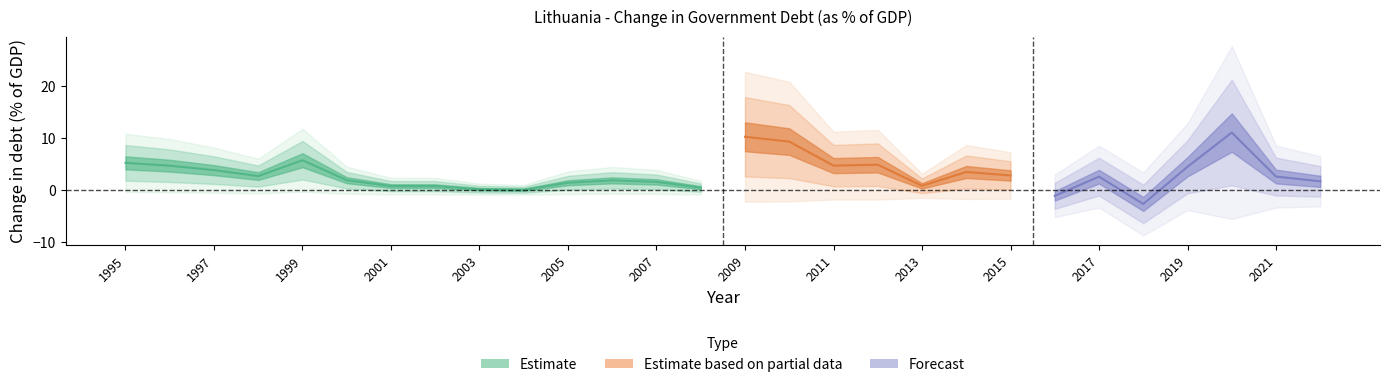

At which category does the chart reach its peak across all series?

2020